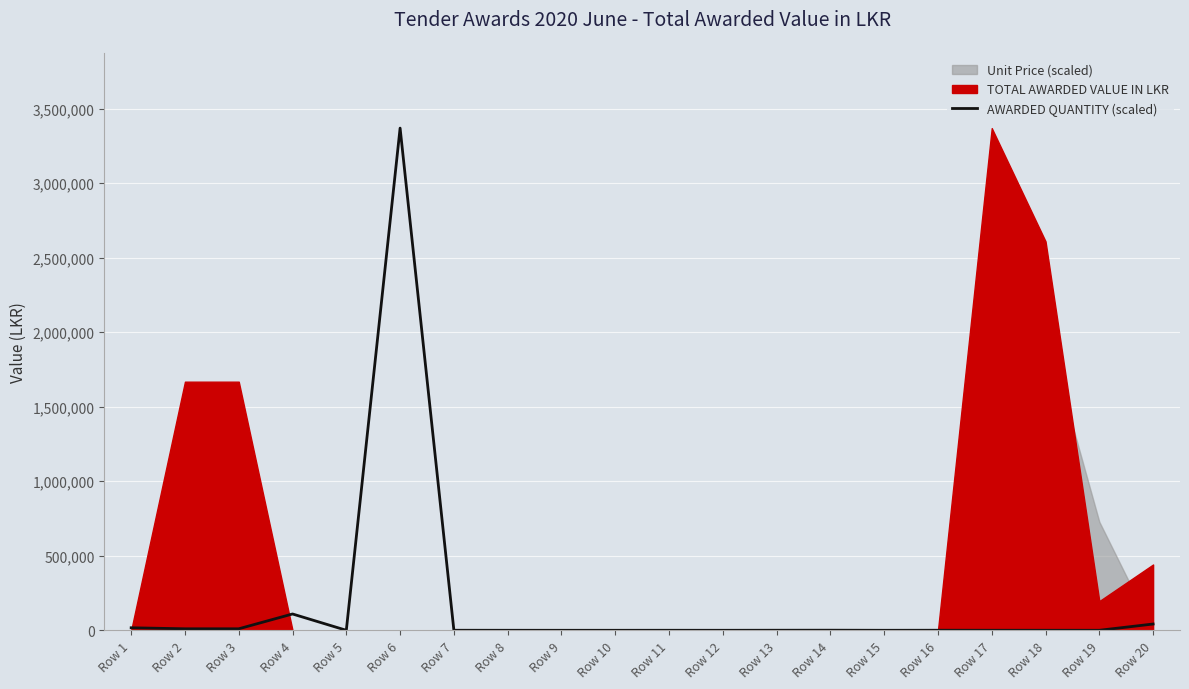

What is the highest value of the AWARDED QUANTITY (scaled) series?

3369206.9